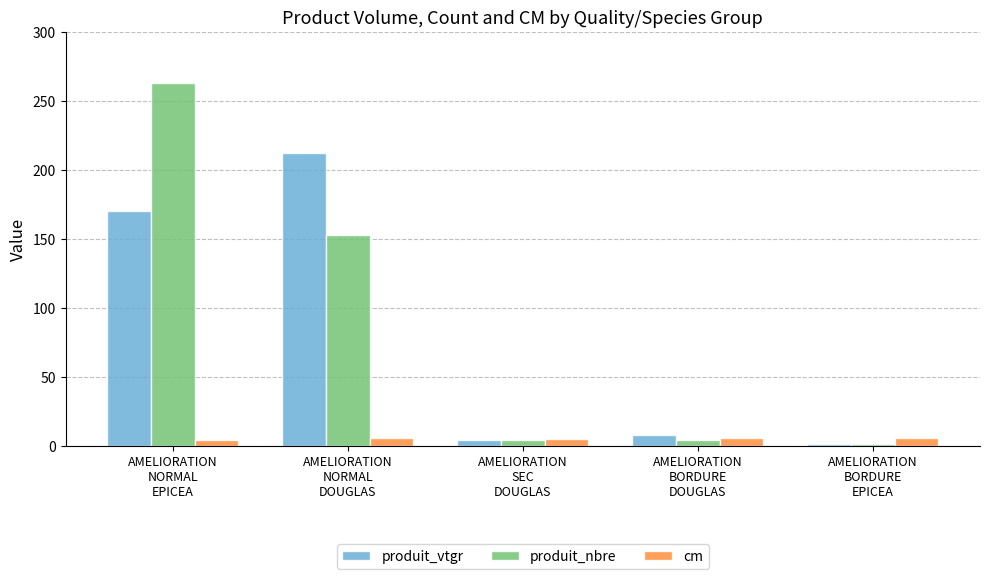

What are all the series names shown in the legend?

produit_vtgr, produit_nbre, cm